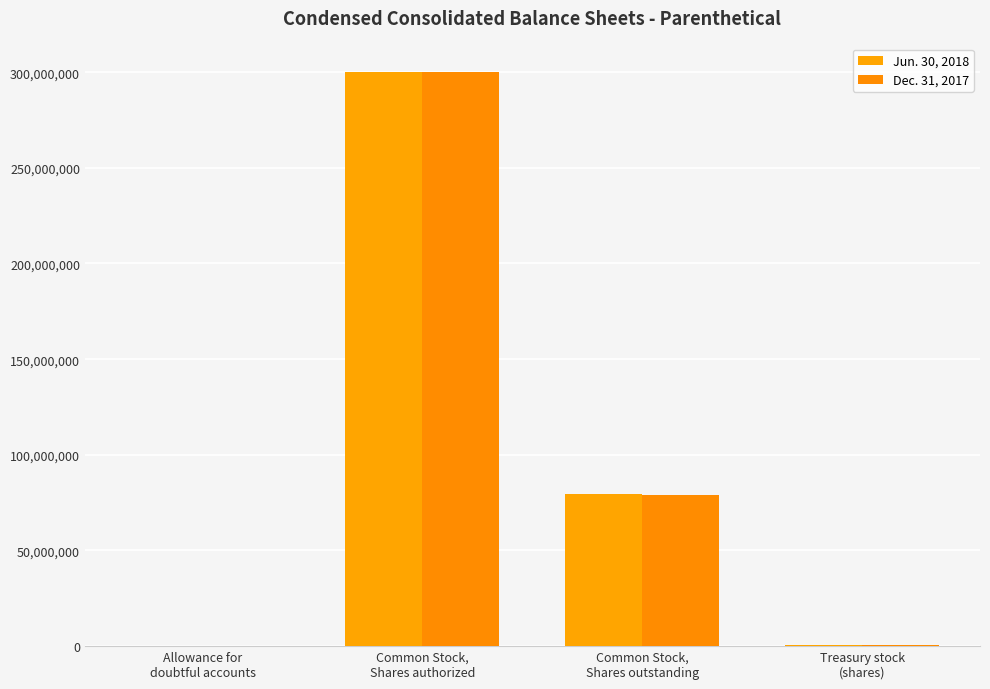

At how many categories does at least one series exceed 32826445?

2